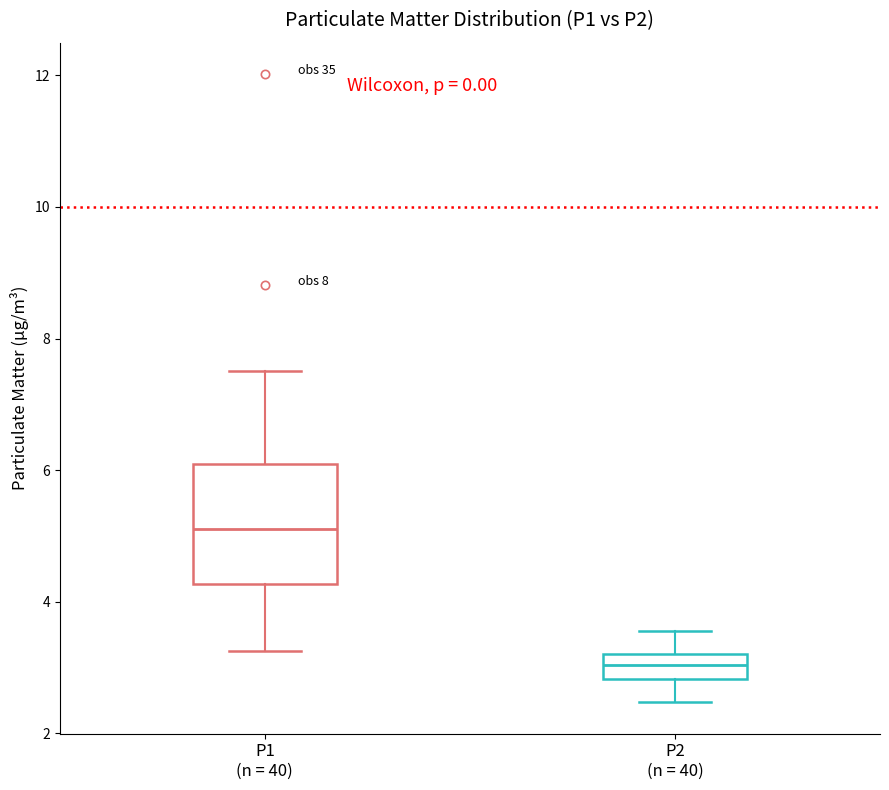

Reading left to right, read every box against the y-axis: the position of its median line, the range the box covers, and the ends of its whiskers. The values are not printed on the chart, so give them approximately, as read against the axis.

P1 (n = 40): median 5.2, box 4.2 to 6.0, whiskers 3.2 to 7.6
P2 (n = 40): median 3.0, box 2.8 to 3.2, whiskers 2.4 to 3.6